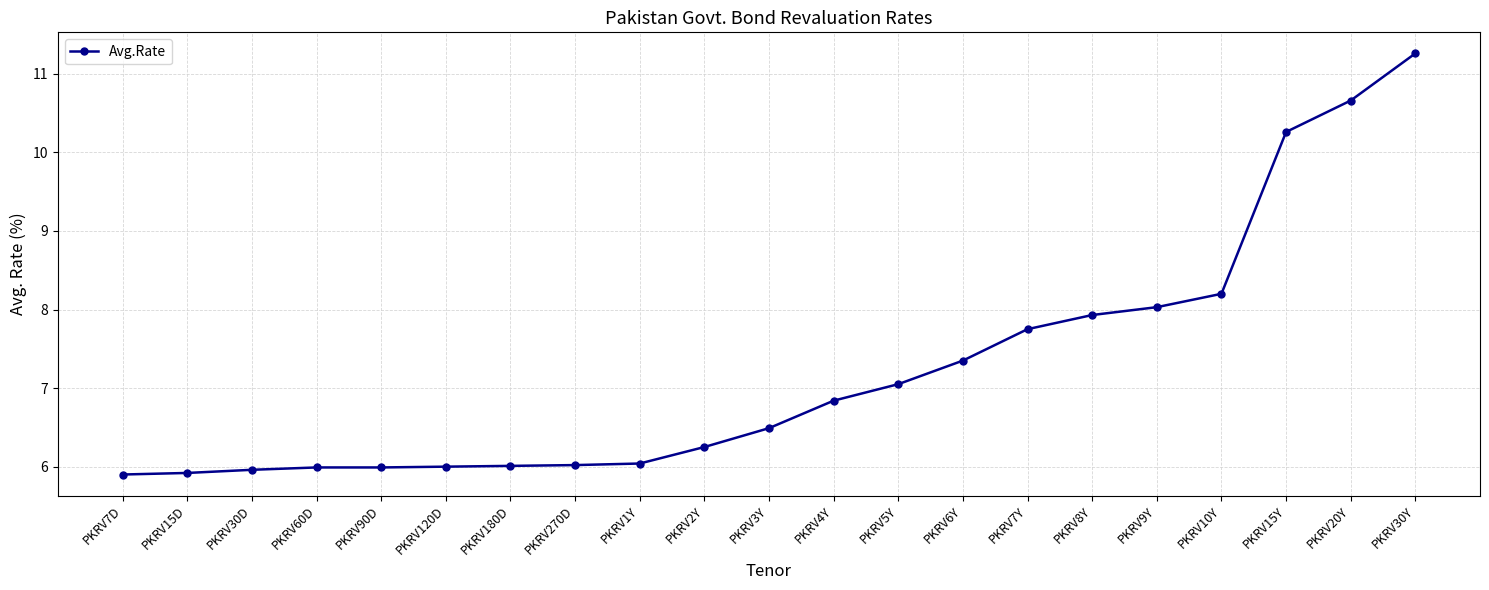

What is the sum of all values?

151.9